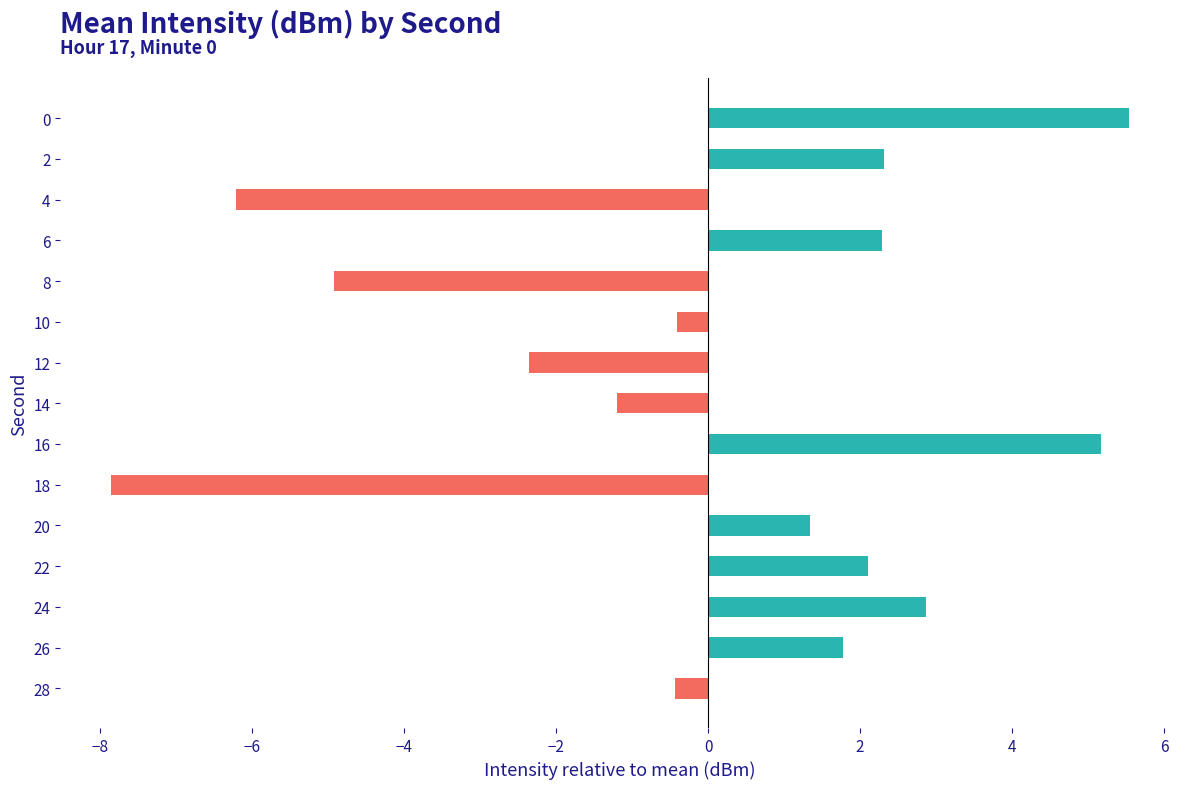

Which has a higher value, 16 or 14?

16